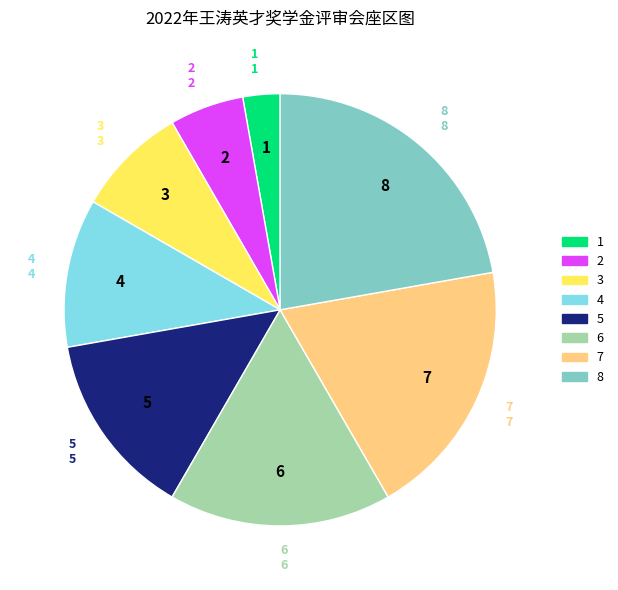

Which has a higher value, 2 or 5?

5